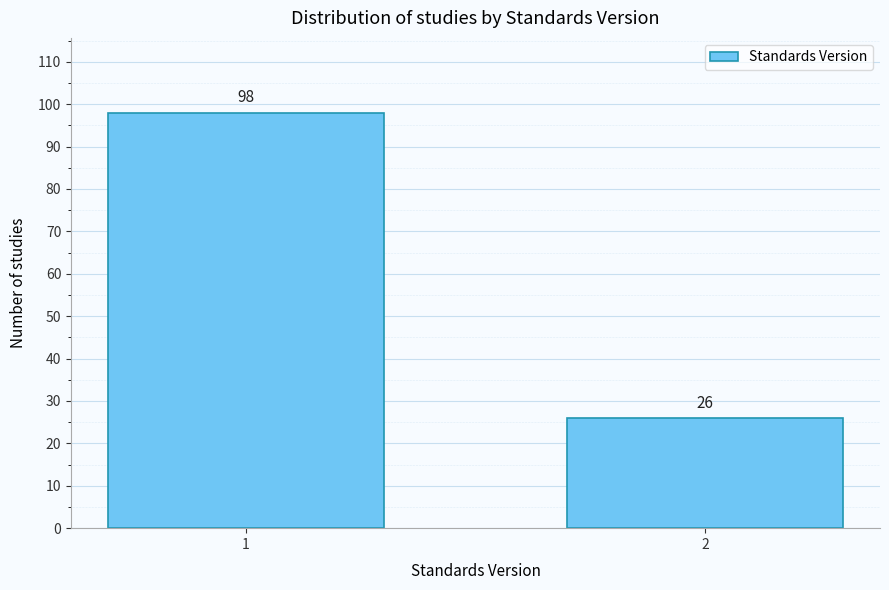

Reading left to right, transcribe all the data shown in this chart.

98	26